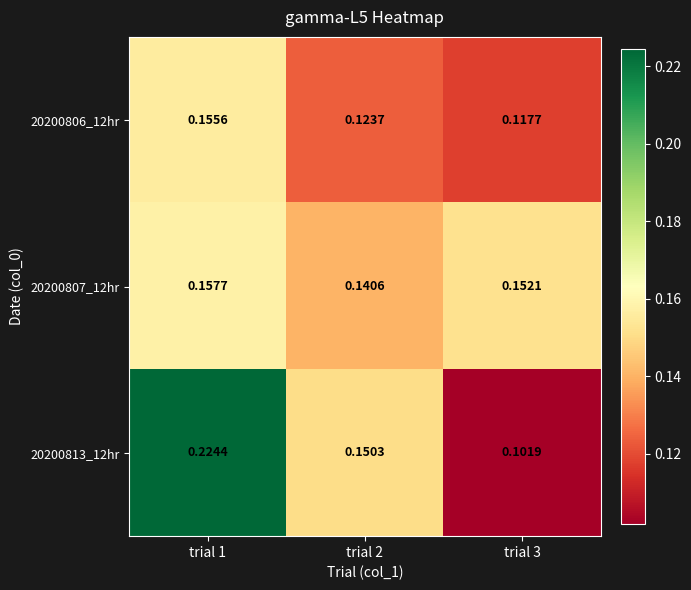

What is the total value across all series at trial 3?

0.4